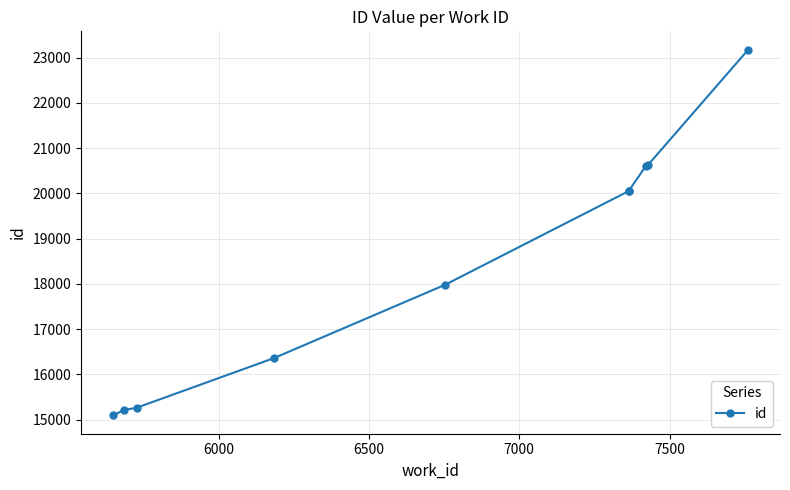

How many series are shown in this chart?

1